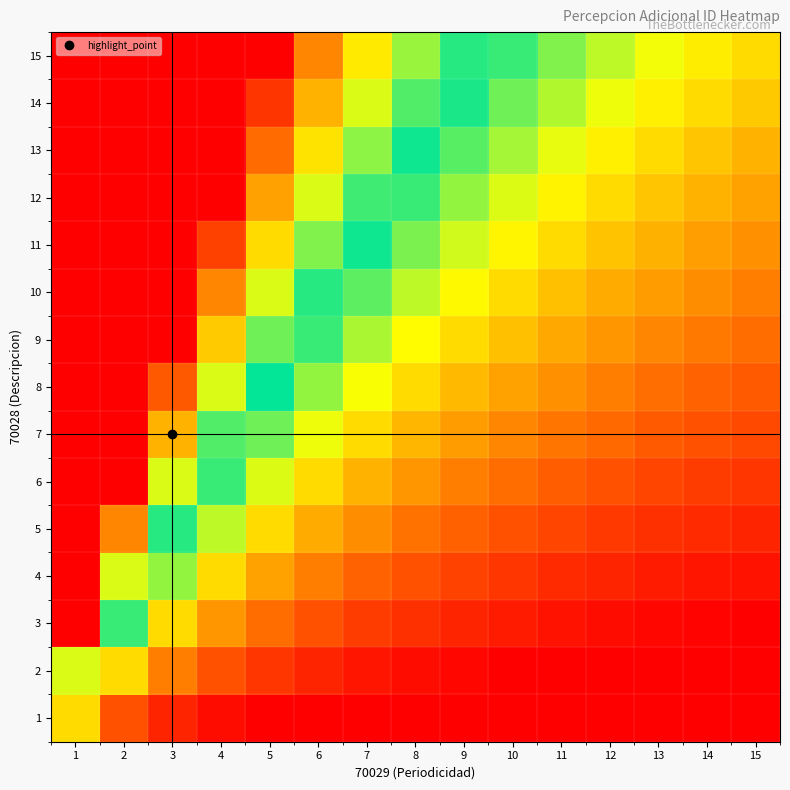

Which series has the largest total across all categories?

15